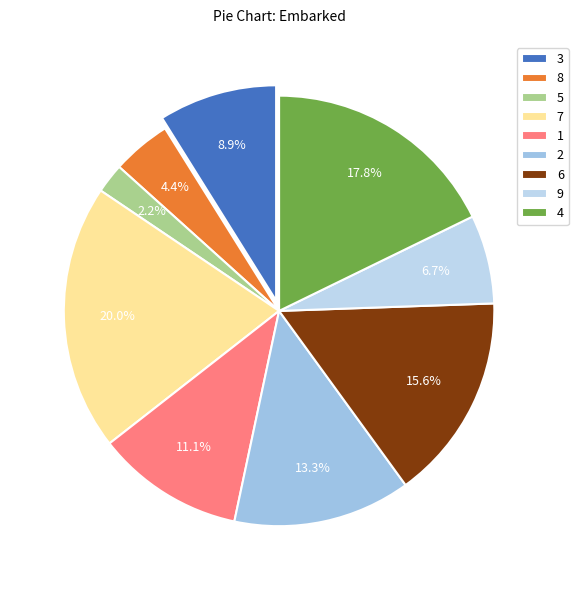

What portion of the pie excludes 5?

97.8%